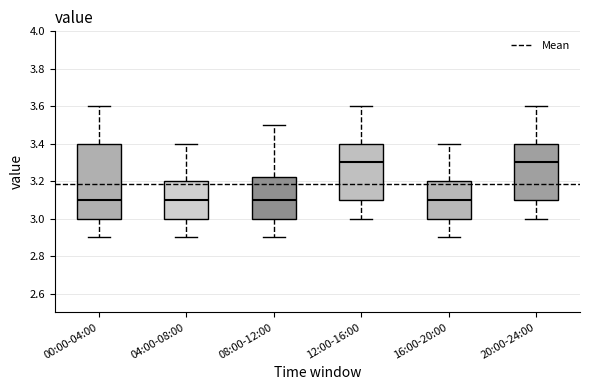

Reading left to right, read every box against the y-axis: the position of its median line, the range the box covers, and the ends of its whiskers. The values are not printed on the chart, so give them approximately, as read against the axis.

00:00-04:00: median 3.10, box 3.00 to 3.40, whiskers 2.90 to 3.60
04:00-08:00: median 3.10, box 3.00 to 3.20, whiskers 2.90 to 3.40
08:00-12:00: median 3.10, box 3.00 to 3.22, whiskers 2.90 to 3.50
12:00-16:00: median 3.30, box 3.10 to 3.40, whiskers 3.00 to 3.60
16:00-20:00: median 3.10, box 3.00 to 3.20, whiskers 2.90 to 3.40
20:00-24:00: median 3.30, box 3.10 to 3.40, whiskers 3.00 to 3.60